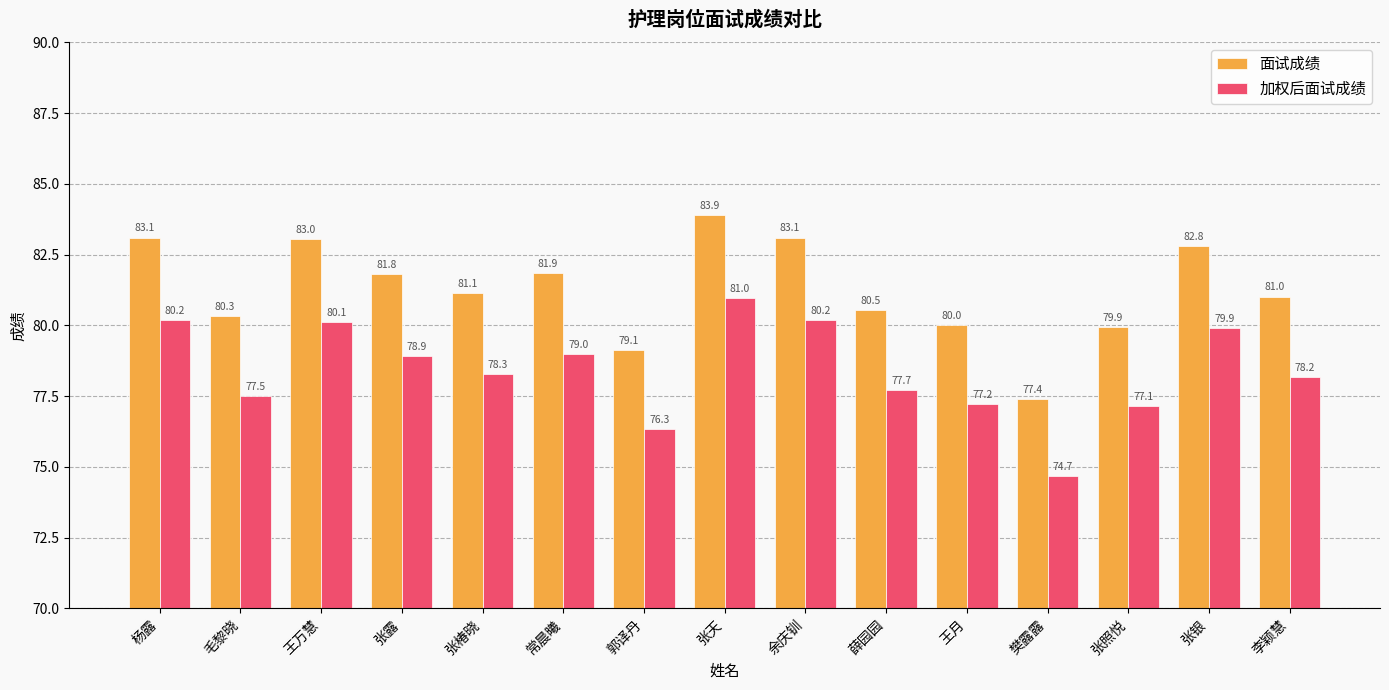

At which label does 面试成绩 first exceed 81?

杨露